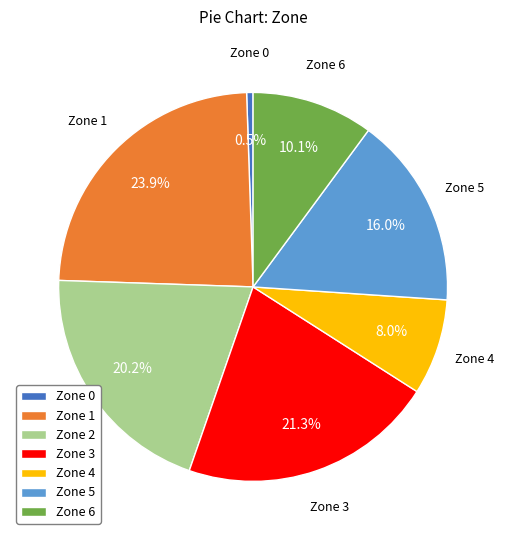

What is the smallest slice in the pie chart?

Zone 0